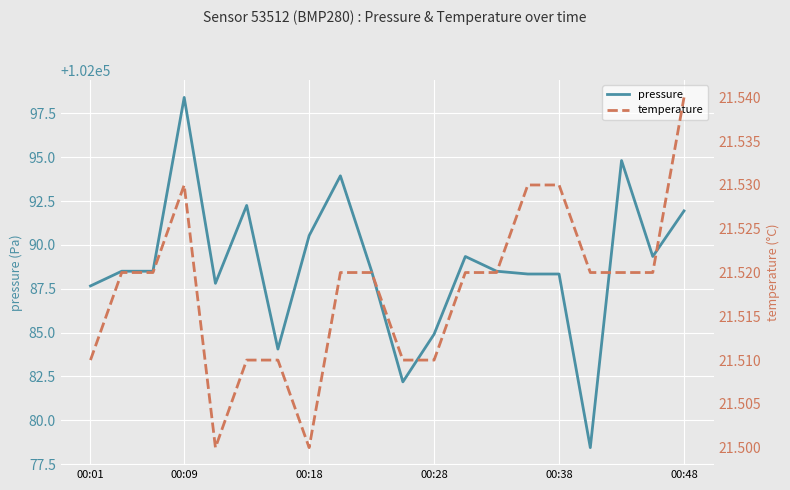

What is the minimum value for pressure?

102078.4